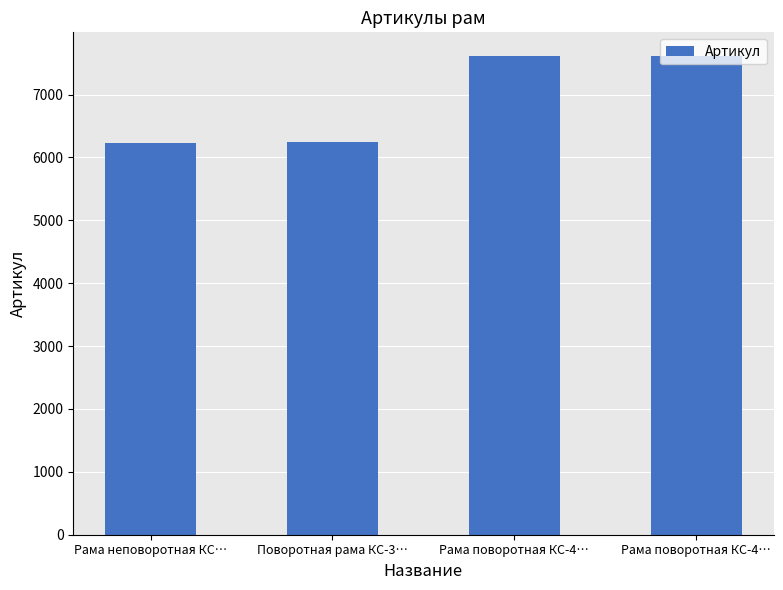

What is the ratio of the value at Рама поворотная КС-4… to the value at Поворотная рама КС-3…?

1.2